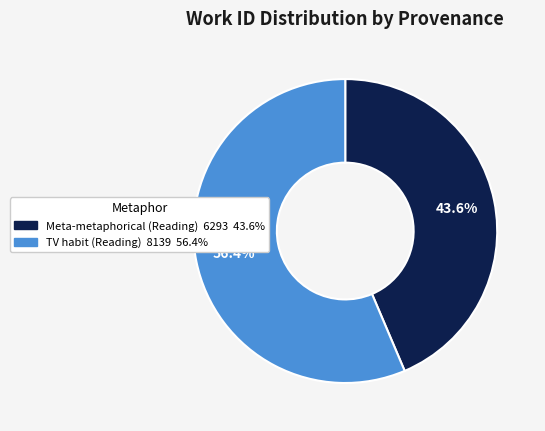

To the nearest percent, what is the combined percentage of TV habit (Reading) and Meta-metaphorical (Reading)?

100%